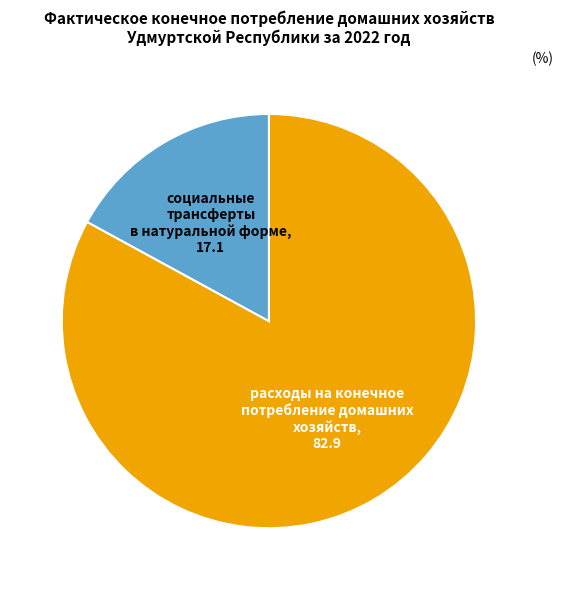

Count the number of slices in the pie.

2